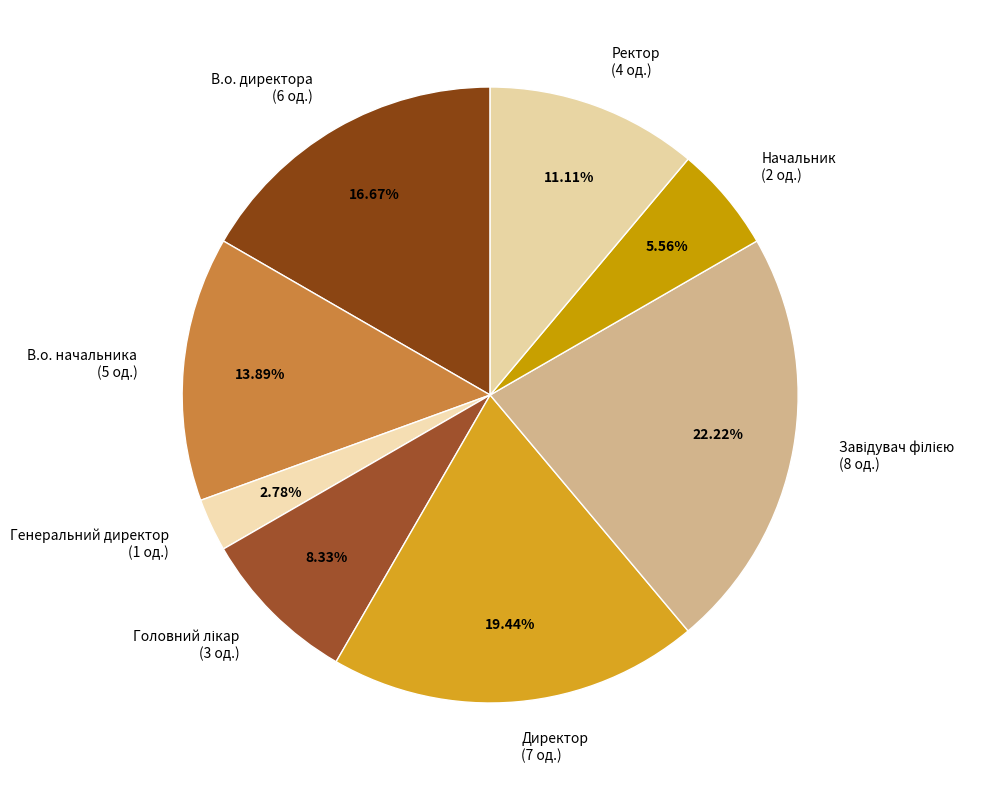

Is the sum of В.о. директора (6 од.) and Ректор (4 од.) greater than half?

No